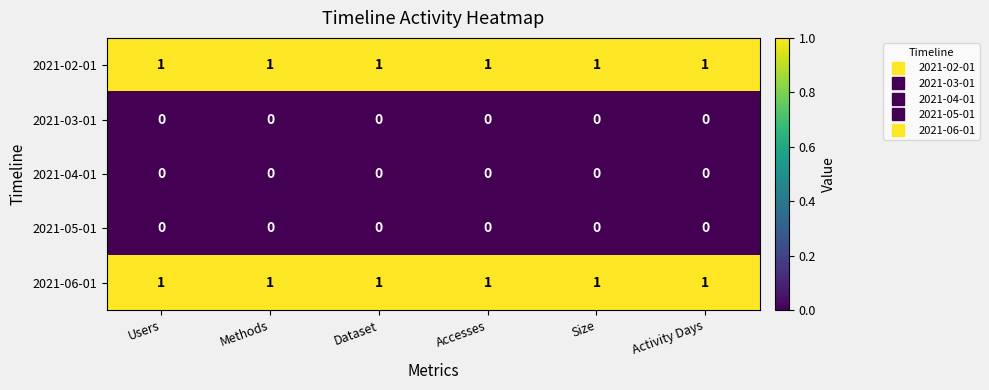

The value of 2021-02-01 at Size is 1. True or false?

True